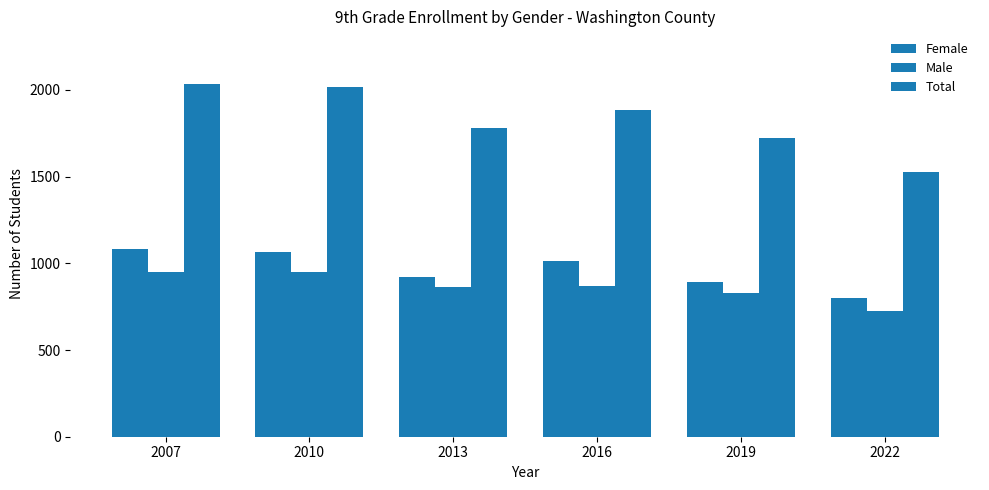

What is the value of the Male bar at the 3rd from the left?

861